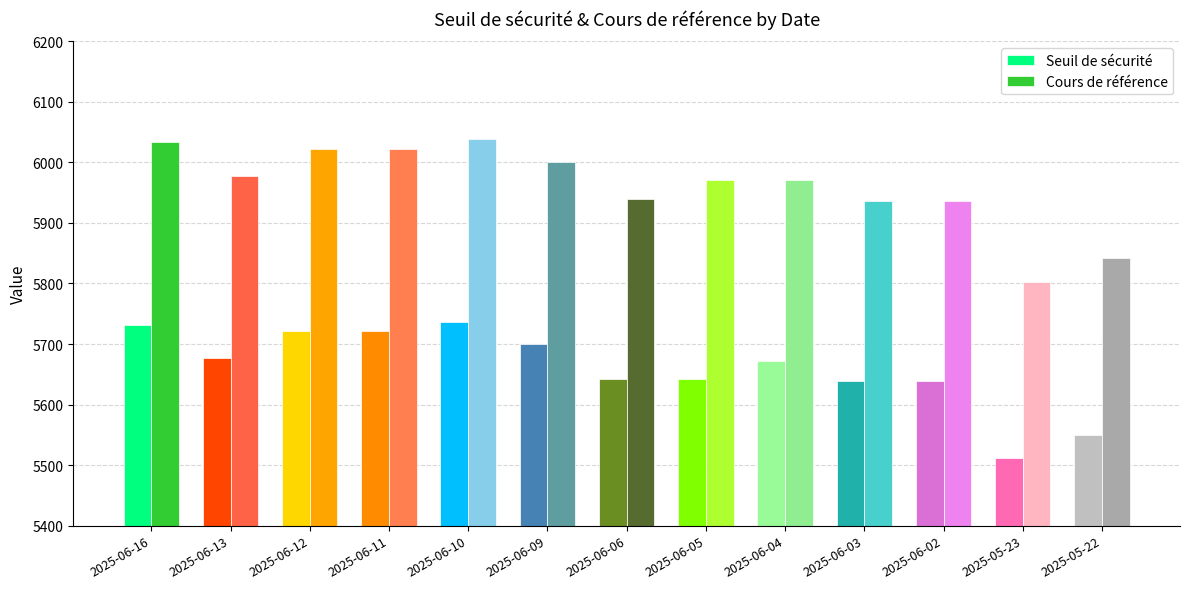

What position from the left is 2025-06-06?

7